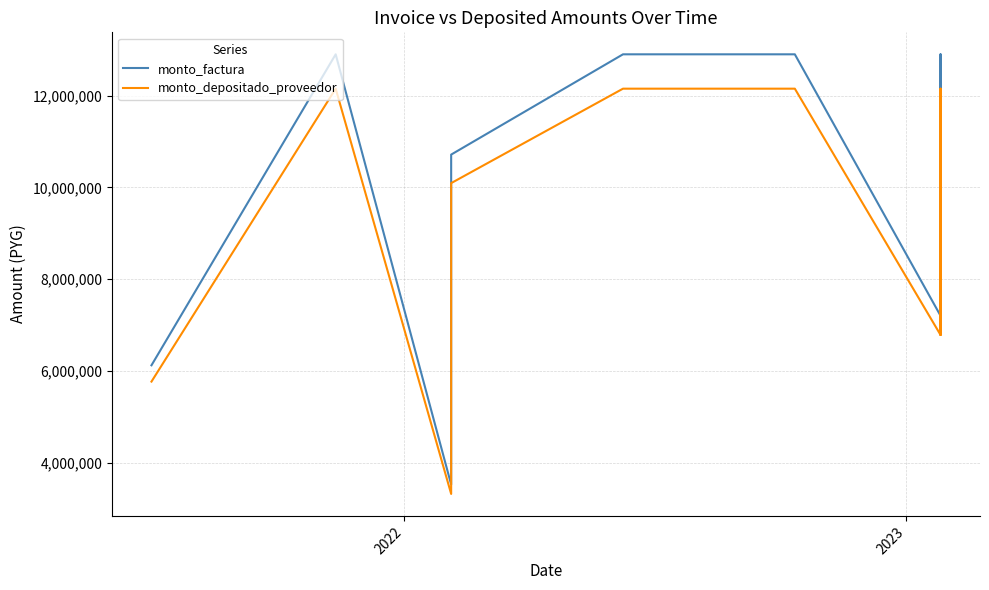

What is the difference between the highest and lowest values at 2022?

749138